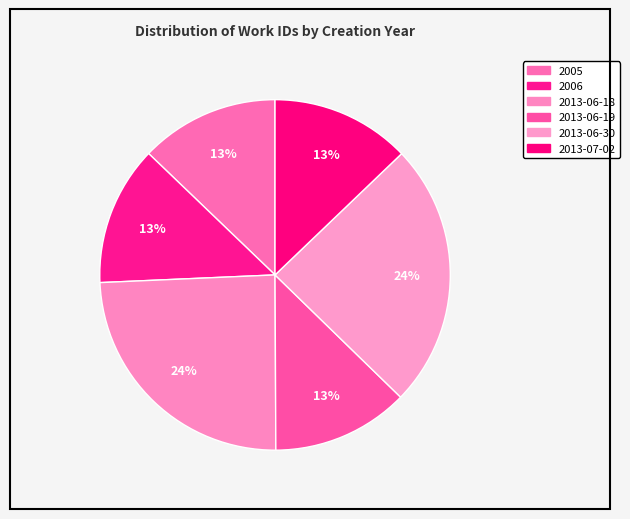

How many slices are in this pie chart?

6